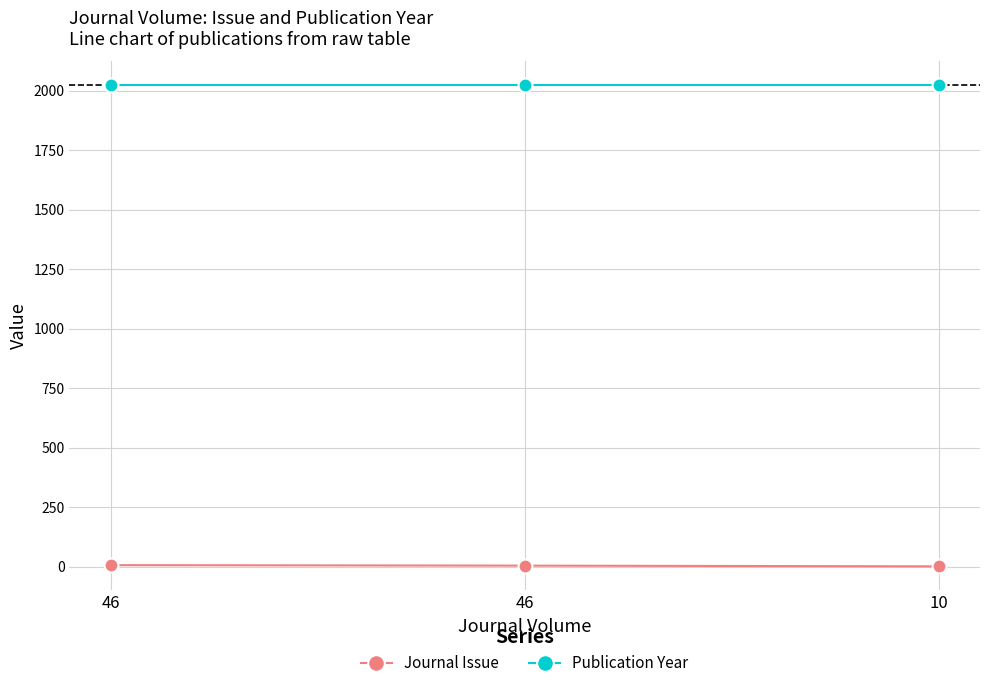

What is the spread (max minus min) of values at 46?

2017